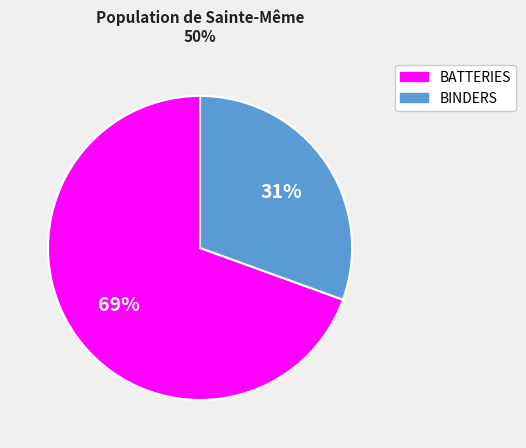

To the nearest percent, what is the average slice percentage?

50%